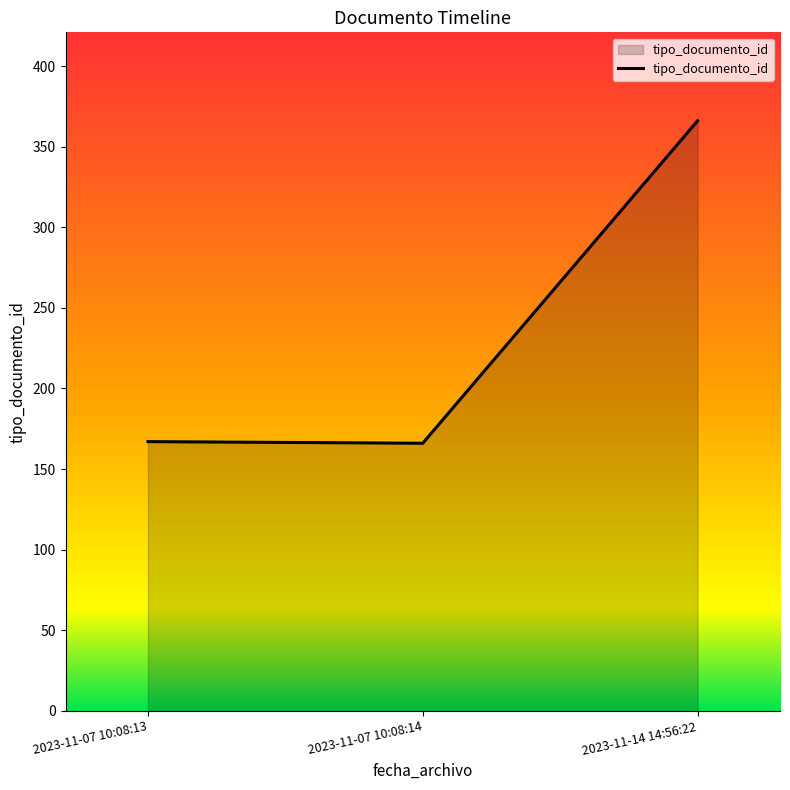

What is the difference between the maximum and minimum values?

200